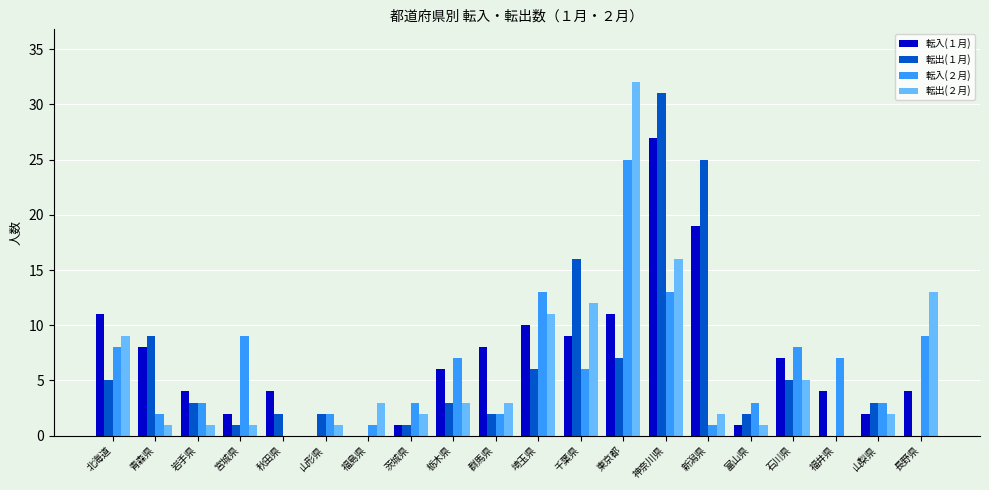

How many values in 転入(２月) are above zero?

19